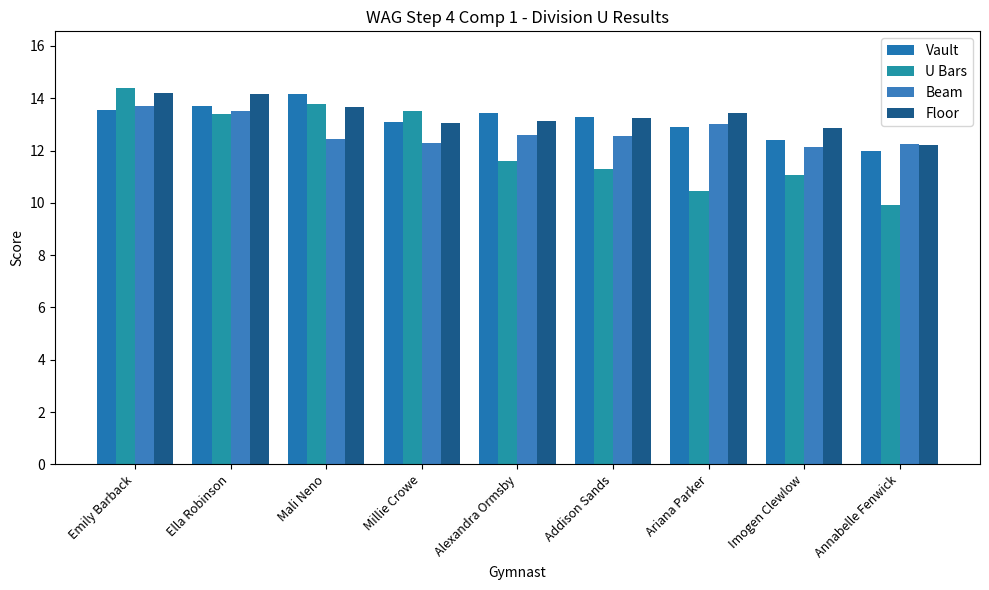

At how many categories does at least one series exceed 13?

7